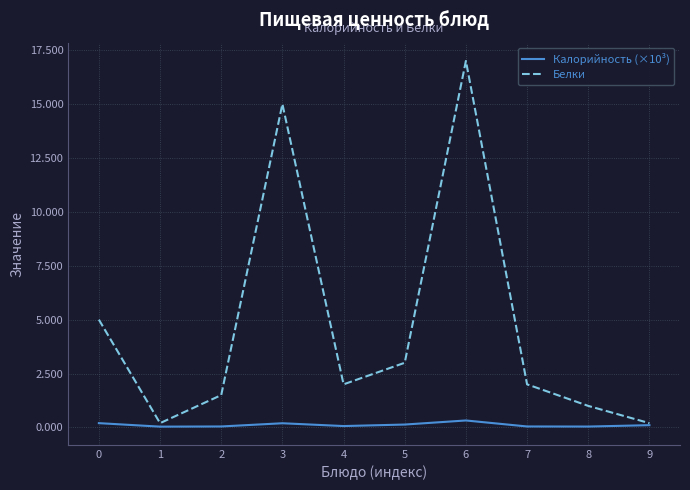

How many Калорийность (×10³) values are between 0 and 1?

10